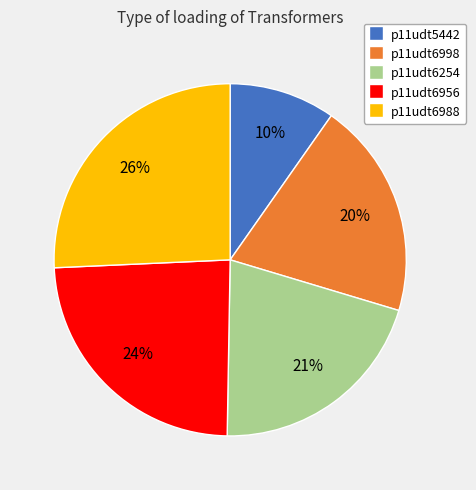

Is p11udt5442 the majority of the pie?

No